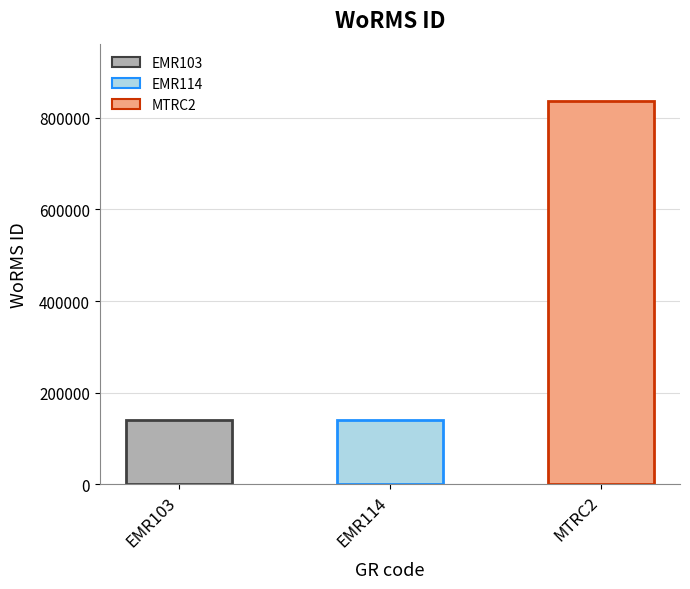

True or false: the data shows 236482 at EMR103.

False